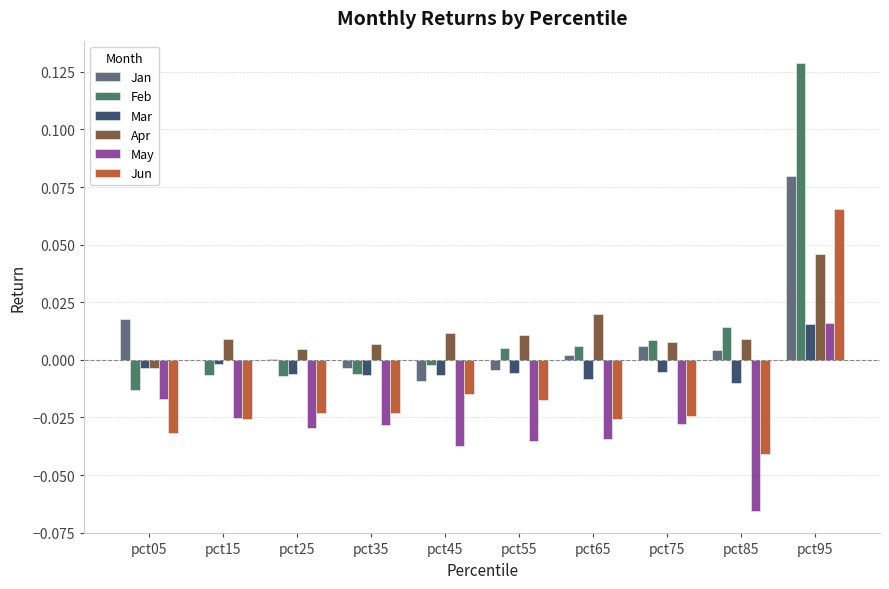

Is the value of Apr at pct45 greater than the value of Feb at pct65?

Yes